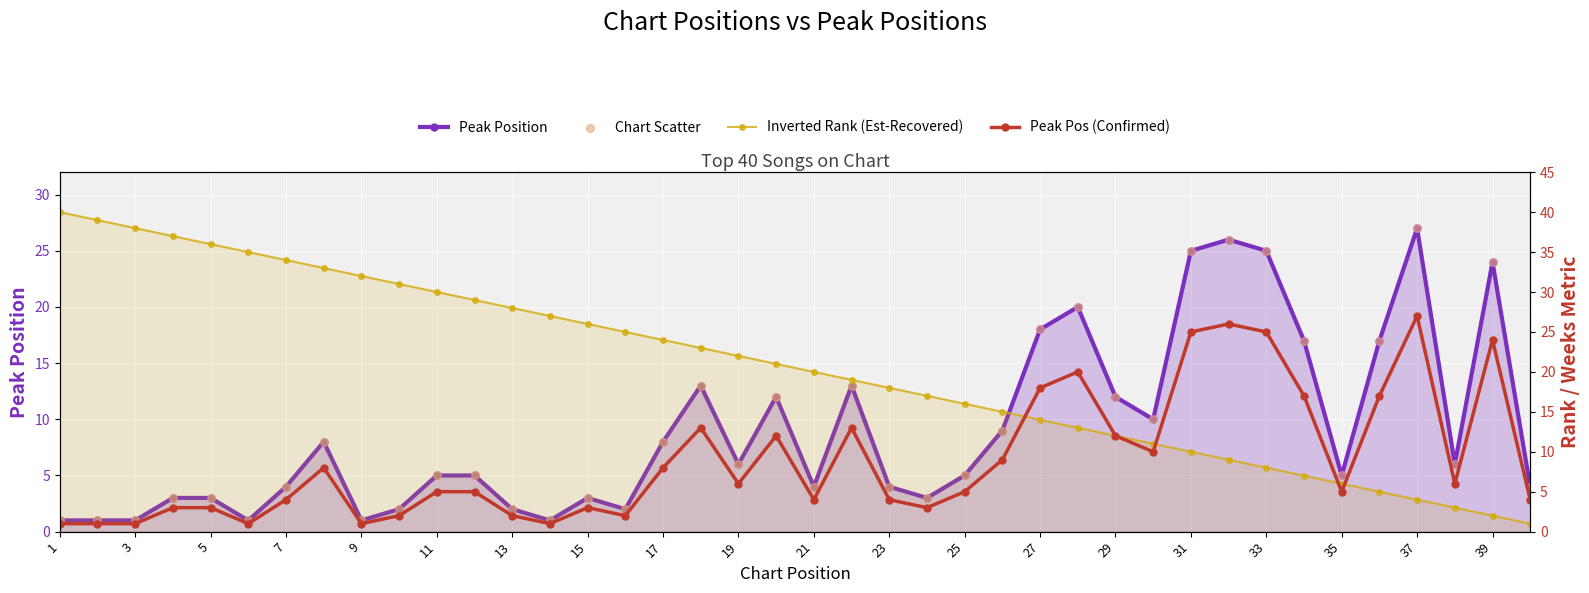

Which series has the largest total across all categories?

Inverted Rank (Est-Recovered)